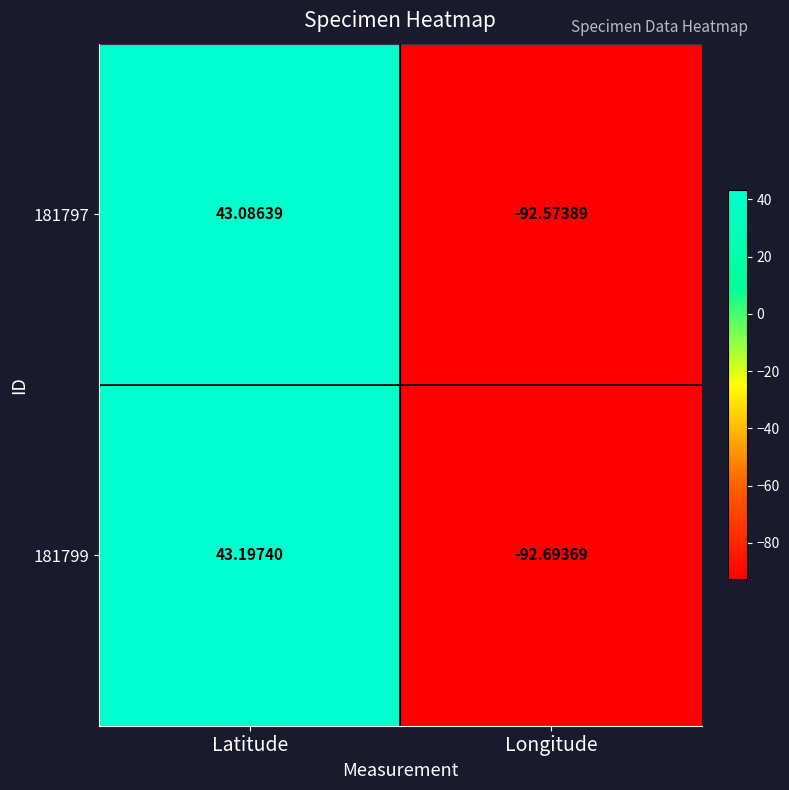

How many values in 181799 are above zero?

1